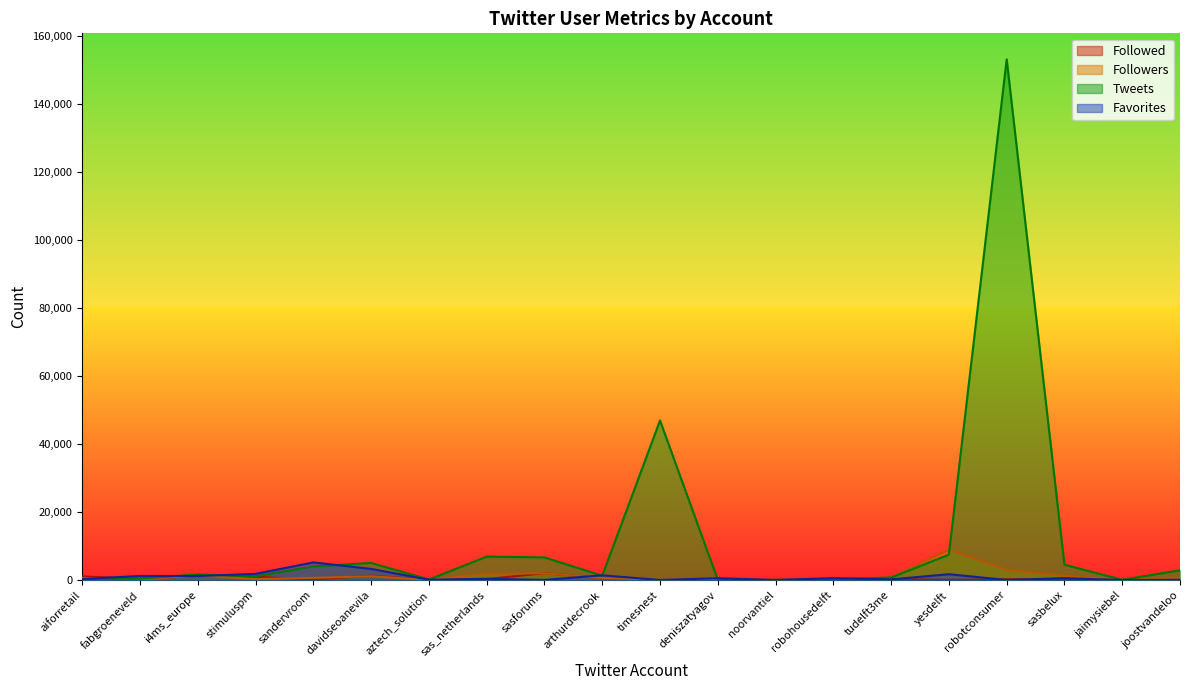

At how many categories does at least one series exceed 58297?

1